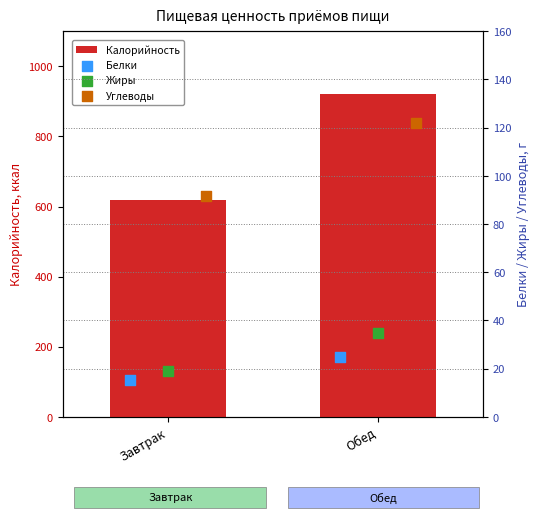

The value of Калорийность at Обед is 921.3. True or false?

True